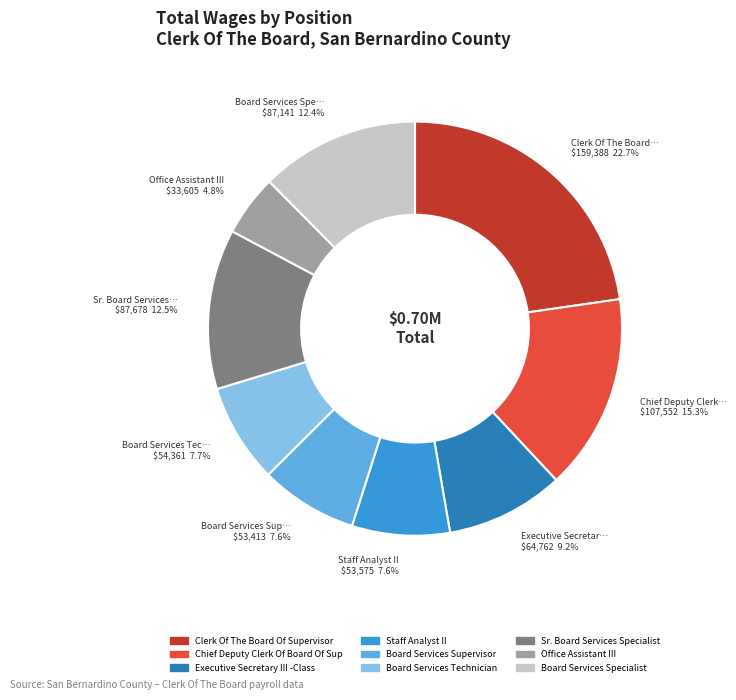

To the nearest percent, what is the difference between the largest and smallest slice percentages?

18%